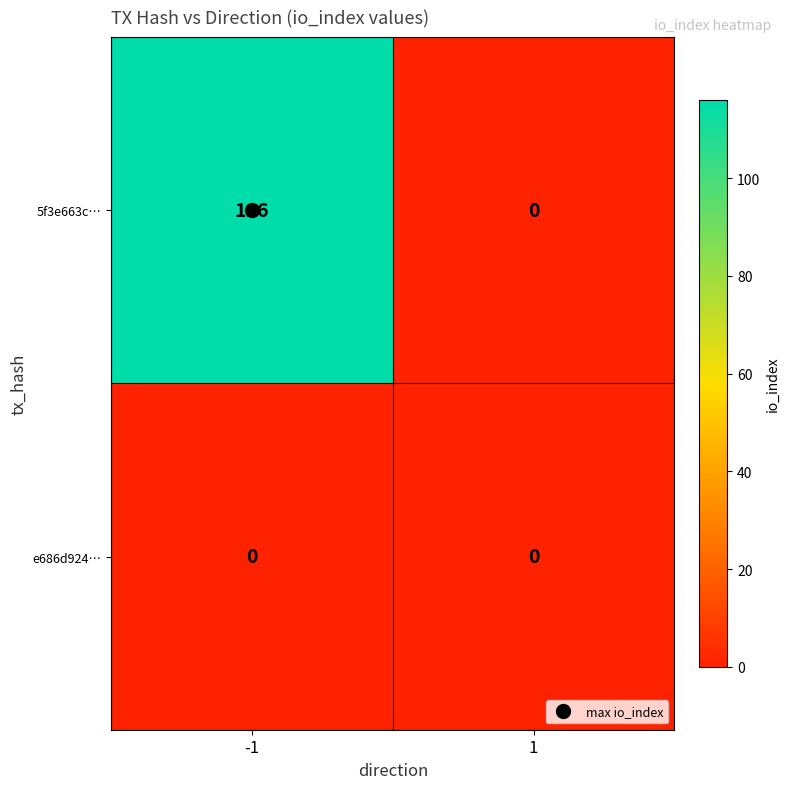

What is the maximum value shown in the chart?

116